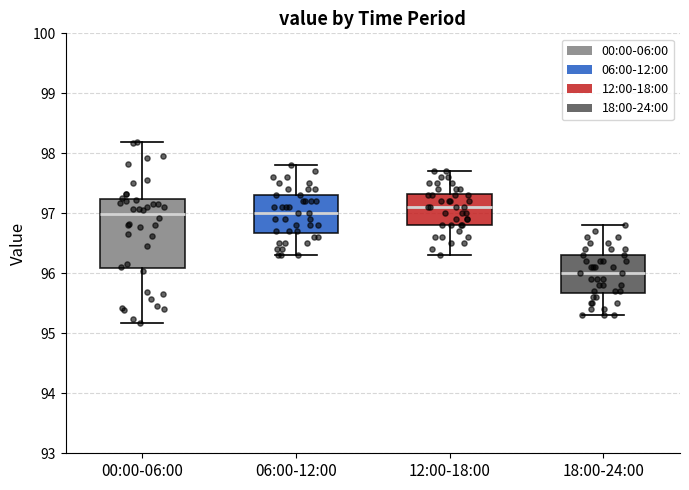

Comparing the boxes themselves (not the whiskers), which one is the tallest?

00:00-06:00